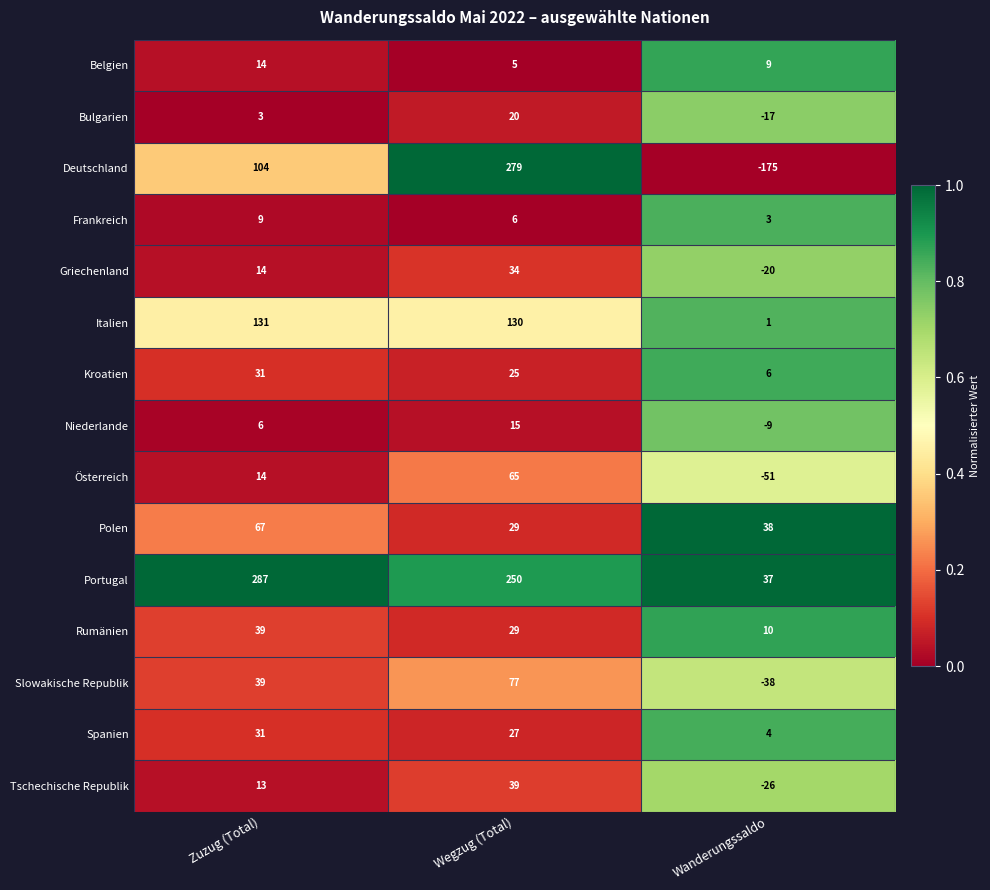

The Belgien series shows 5 at Wegzug (Total). True or false?

True